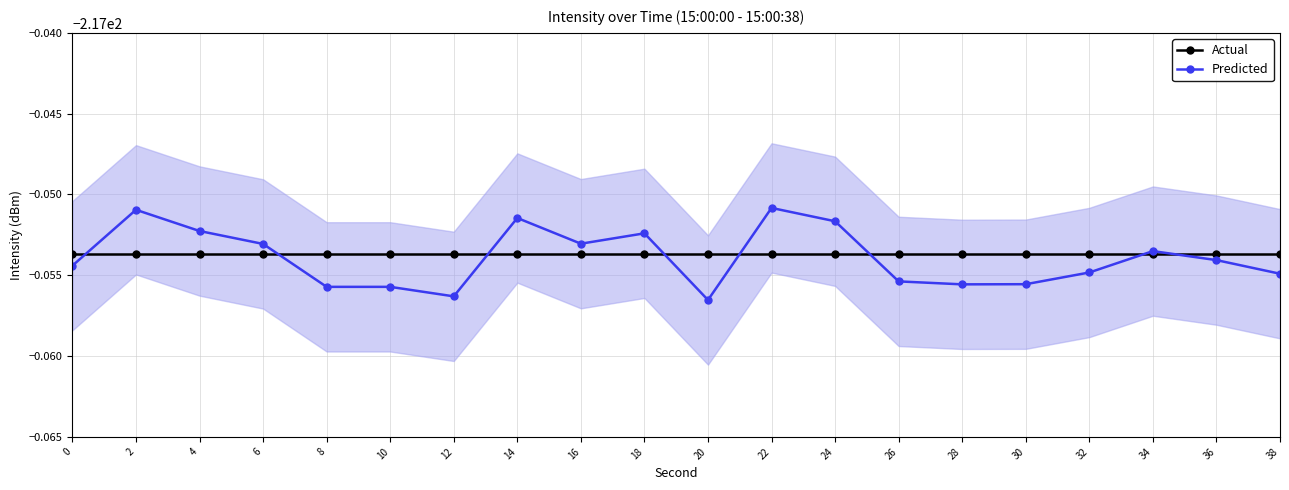

Is it true that Actual equals -346.6 at 28?

False